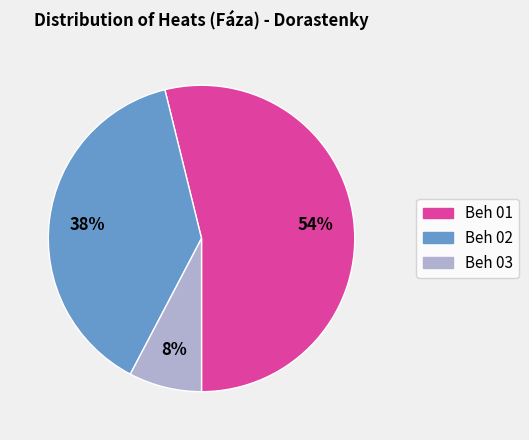

To the nearest percent, what is the difference between the largest and smallest slice percentages?

46%